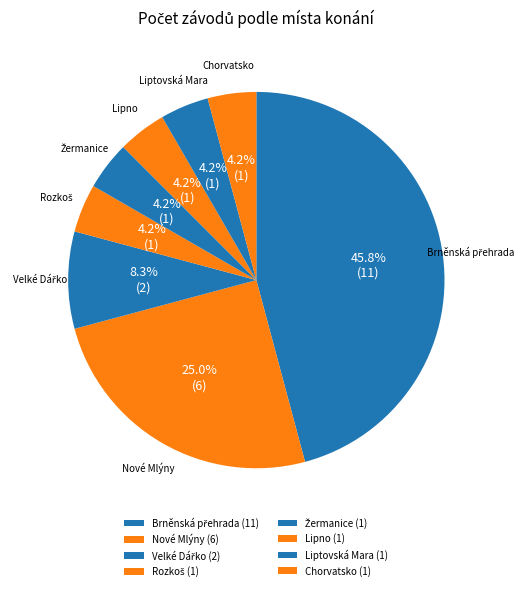

Count the number of slices in the pie.

8